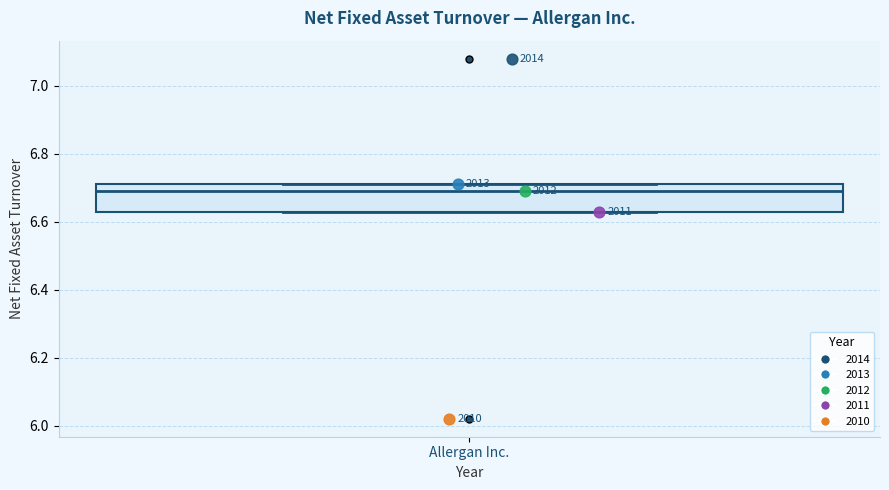

Where is the upper edge of the box for Allergan Inc. on the y-axis? The values are not printed on the chart, so give them approximately, as read against the axis.

6.72